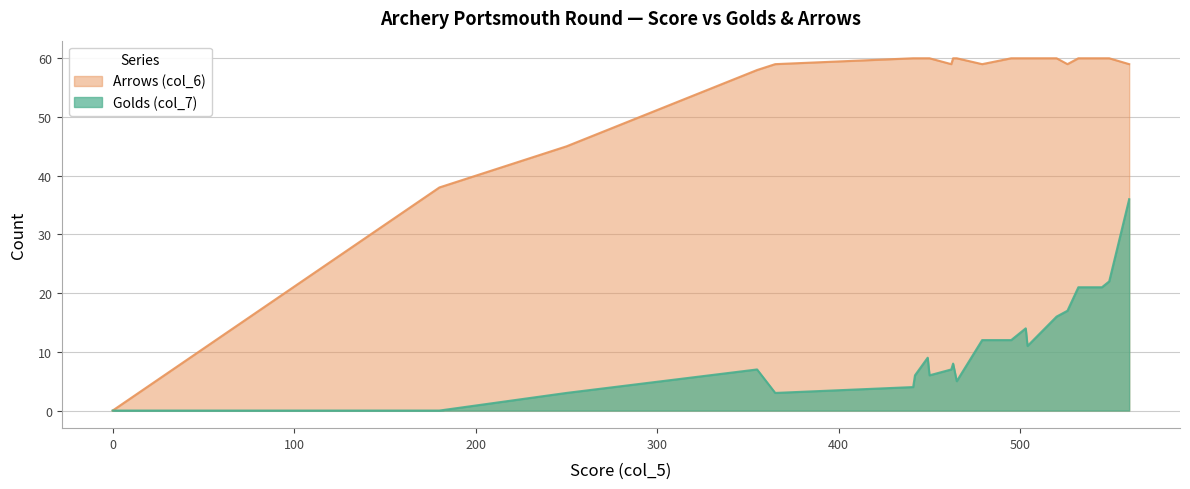

Which series has the largest range (max minus min)?

Arrows (col_6)